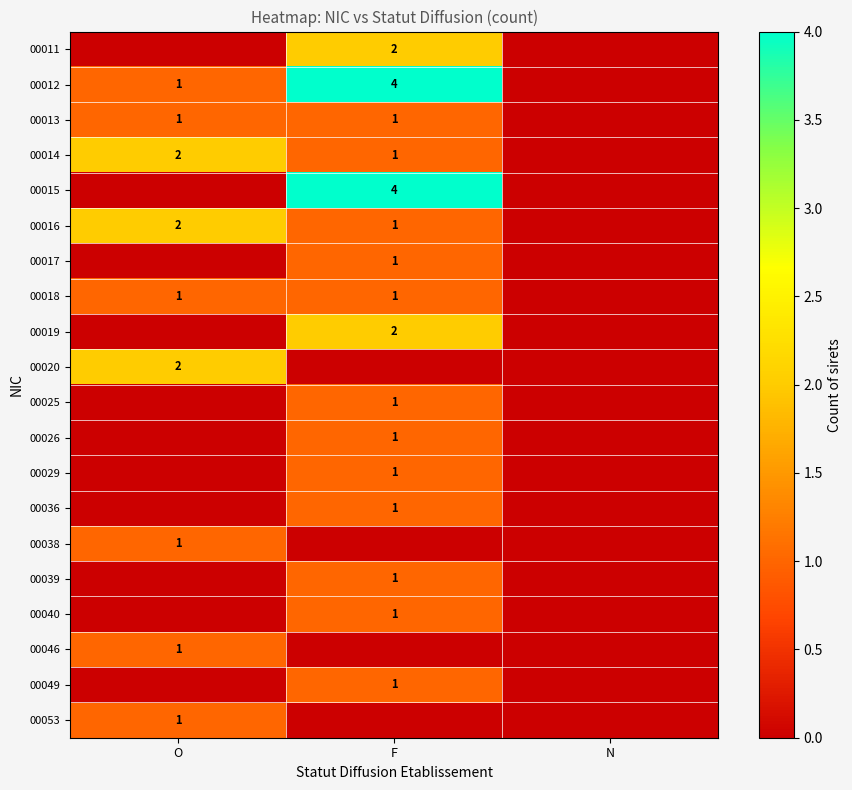

True or false: 00038 has a value of 1 at O.

True